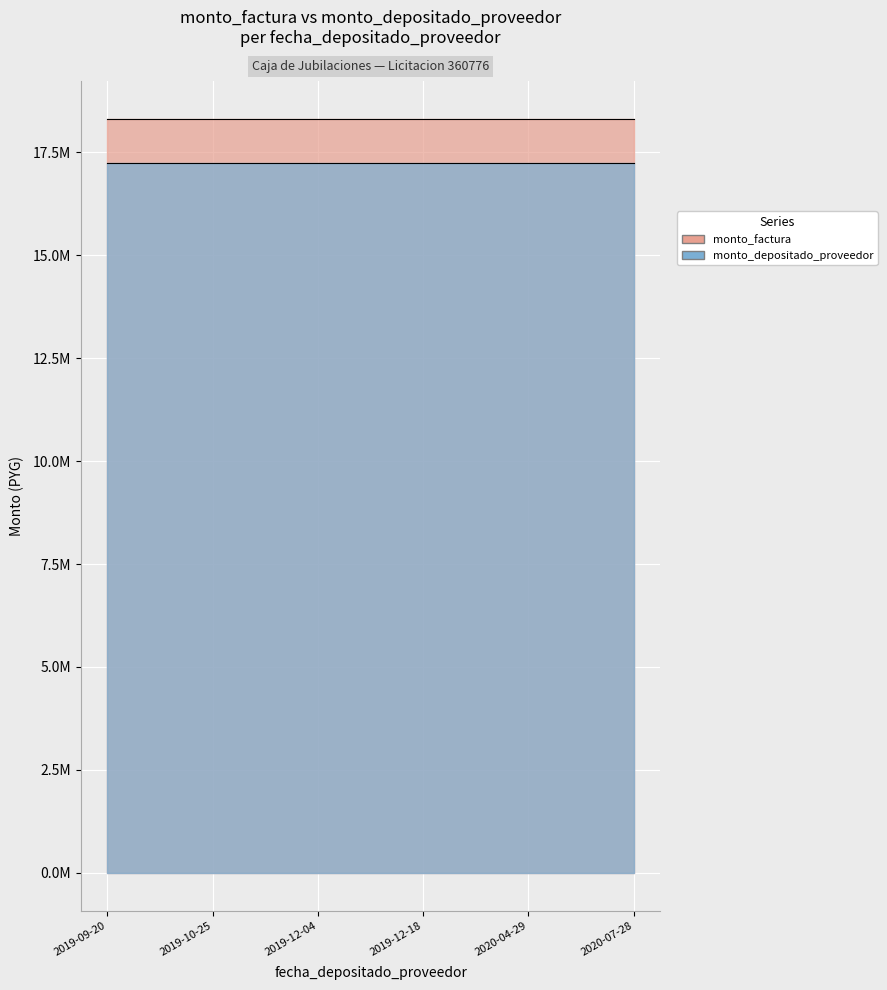

What position from the right is 2020-04-29?

2